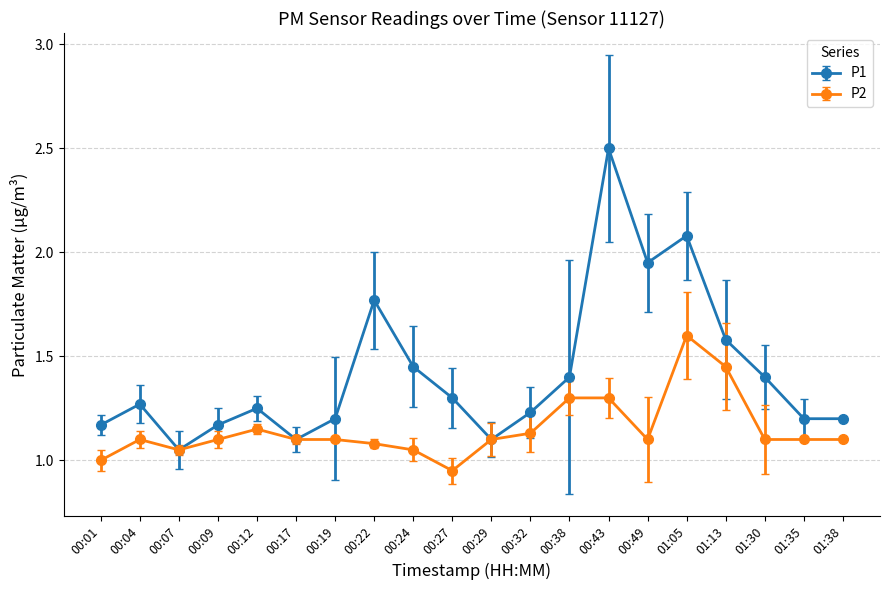

What is the label of the 4th point from the left?

00:09